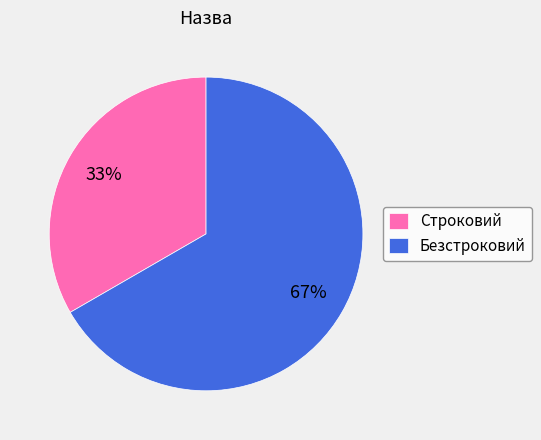

Which slice is the smallest?

Строковий